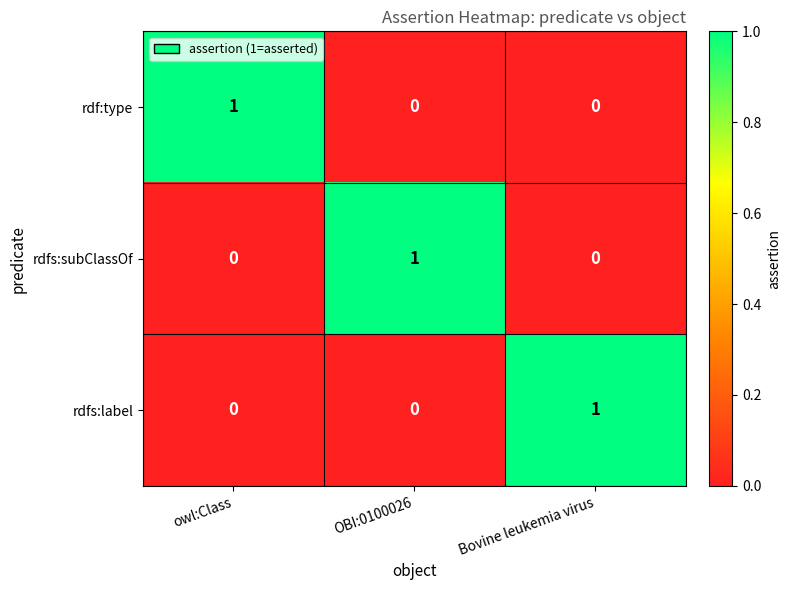

The value of rdf:type at OBI:0100026 is 0. True or false?

True